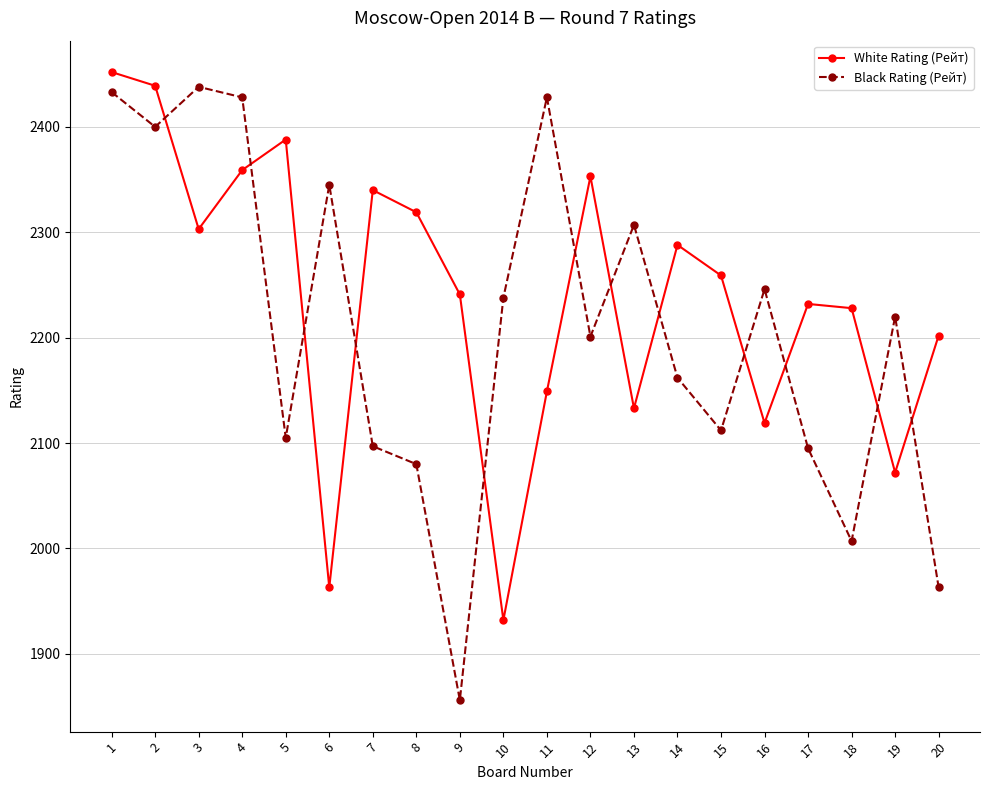

Between which two adjacent categories do Black Rating (Рейт) and White Rating (Рейт) first intersect?

2 and 3